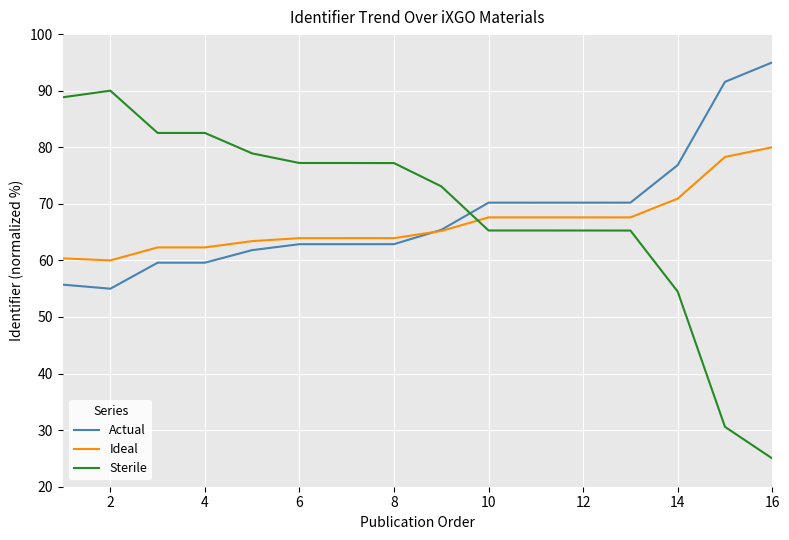

True or false: Ideal and Sterile cross at least once.

True